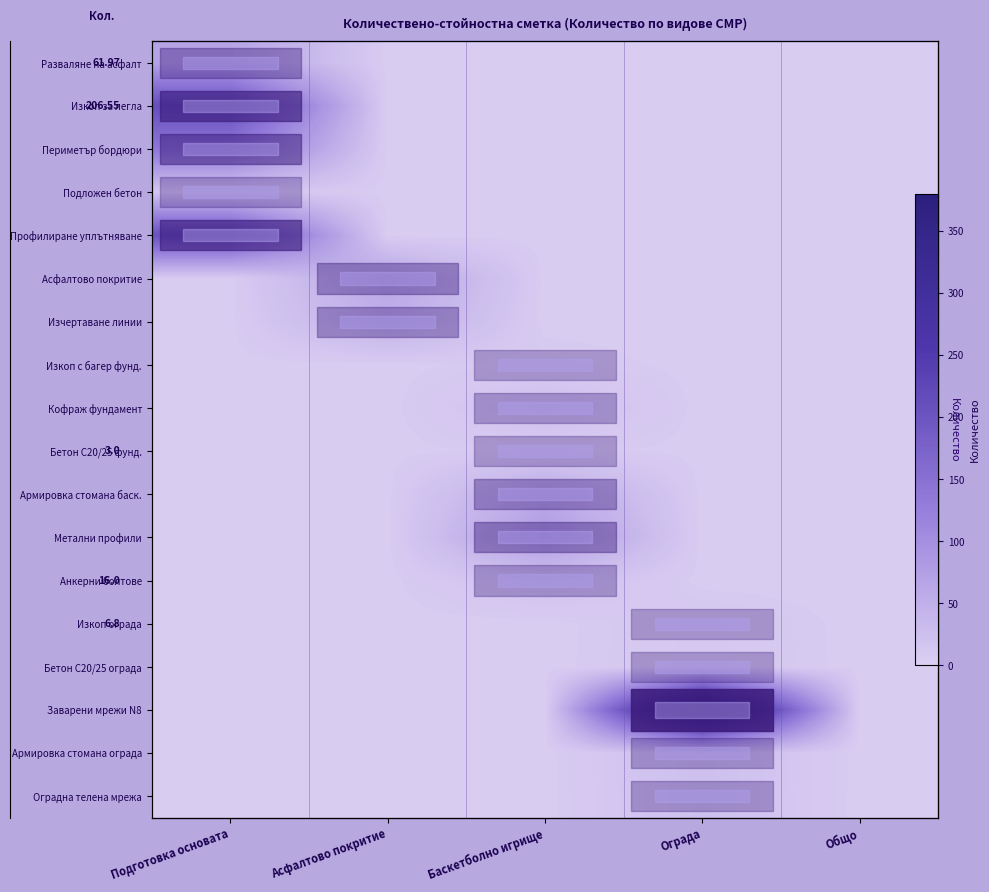

Rank the series at Ограда from highest to lowest value.

row_15, row_16, row_17, row_14, row_13, row_0, row_1, row_2, row_3, row_4, row_5, row_6, row_7, row_8, row_9, row_10, row_11, row_12